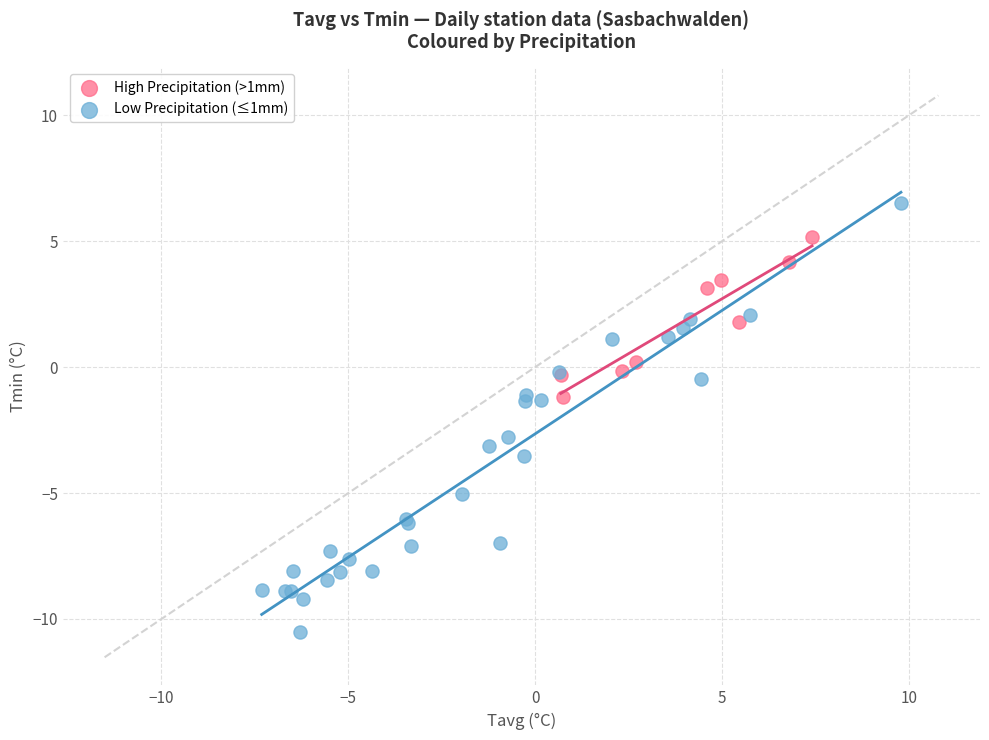

Which series has the widest spread of Y values?

Low Precipitation (≤1mm)